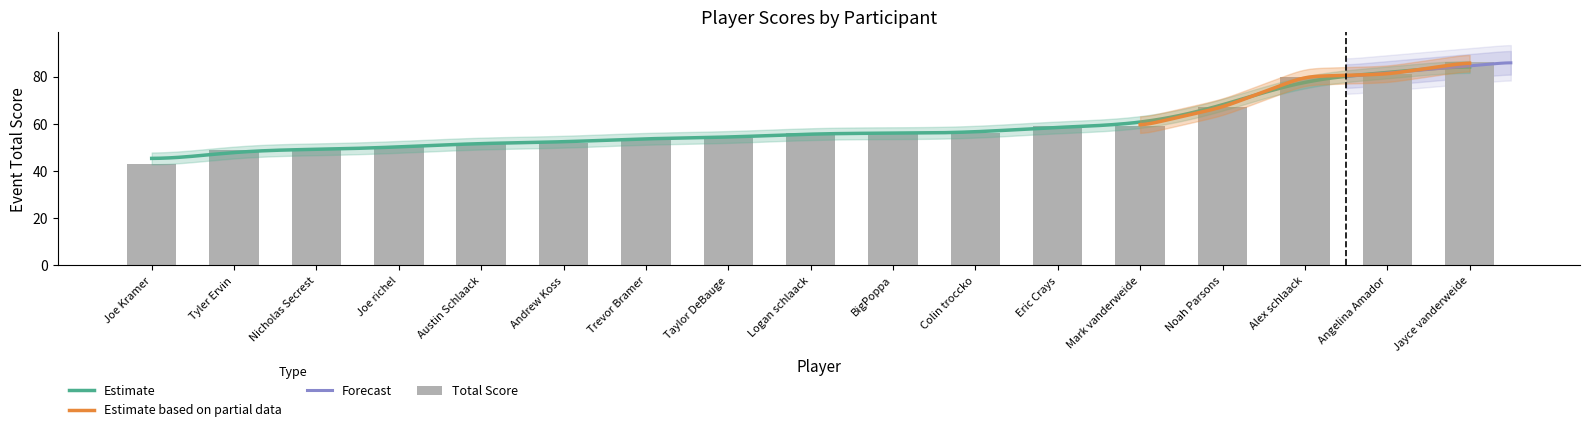

What position from the right is Mark vanderweide?

5